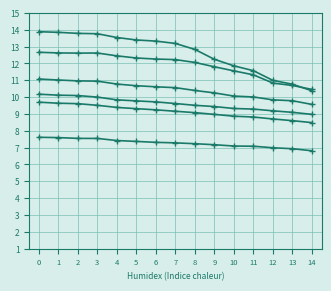

How many series are shown in this chart?

6